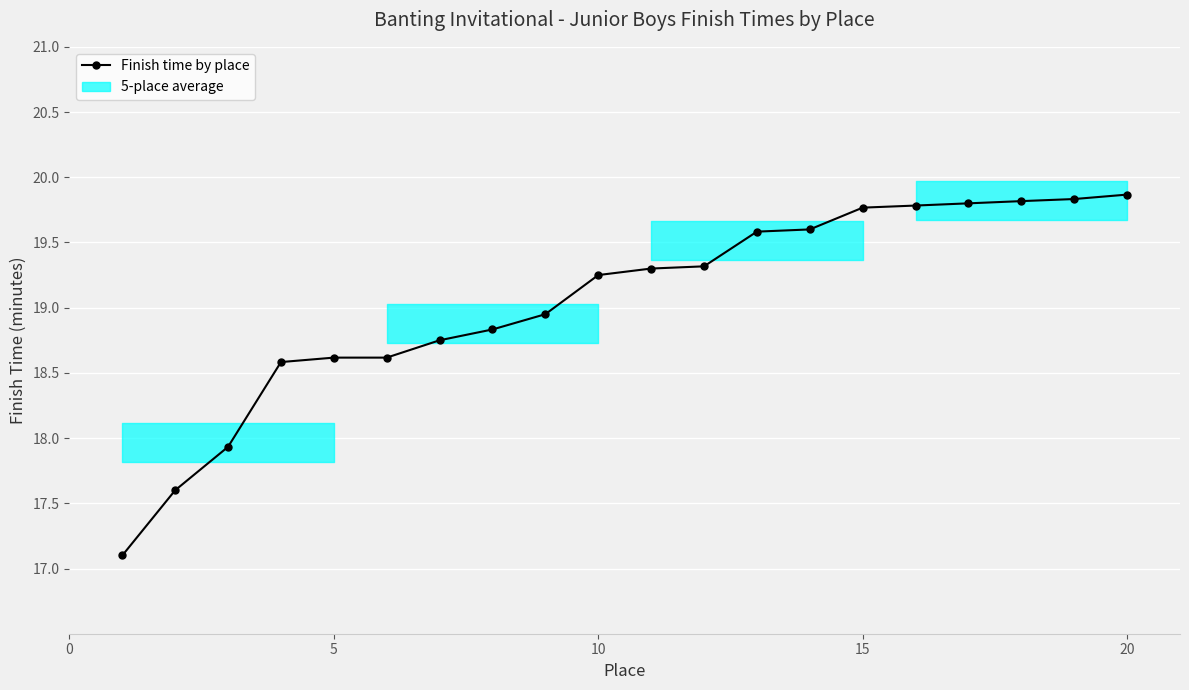

What is the sum of all values?

380.9